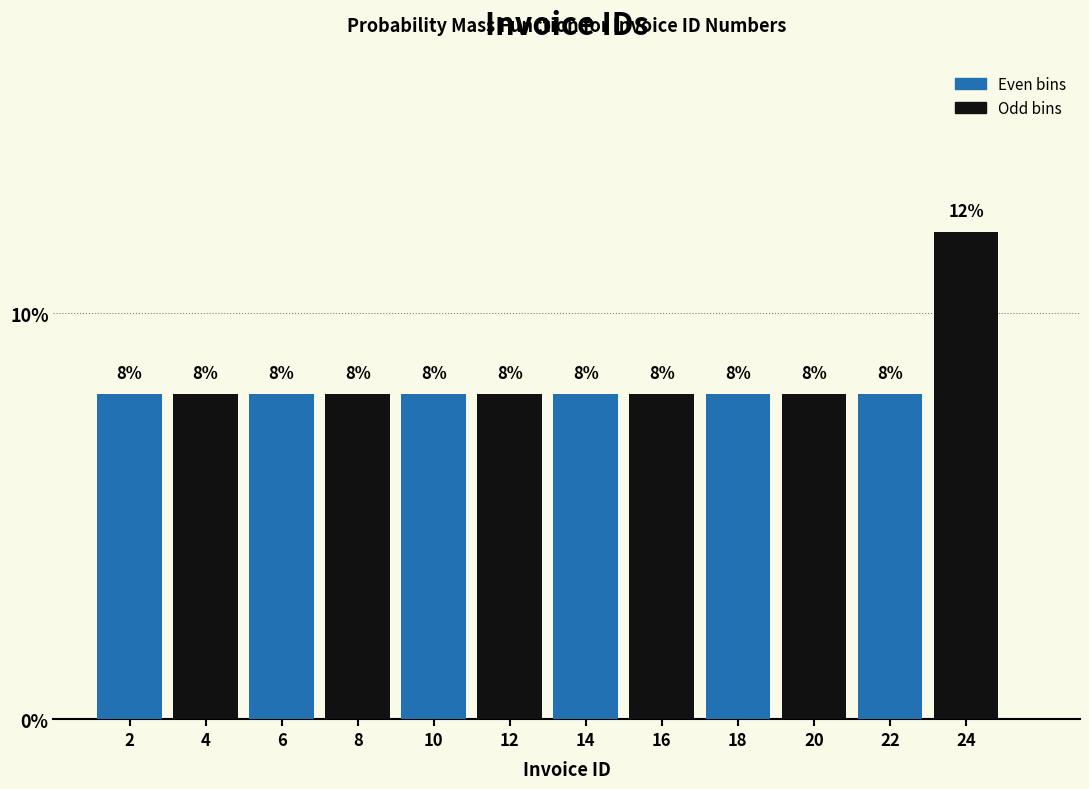

Over which range of the x-axis is the bar tallest?

23 to 25